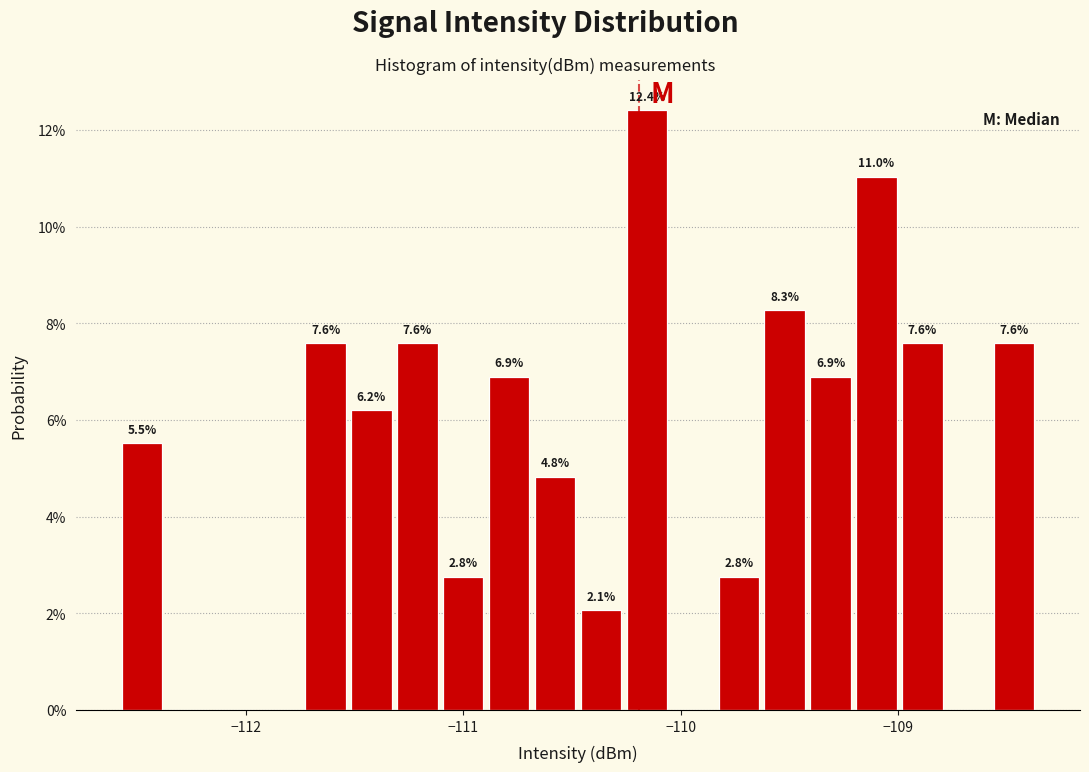

Read against the x-axis, roughly where is the centre of the tallest bar?

-110.2